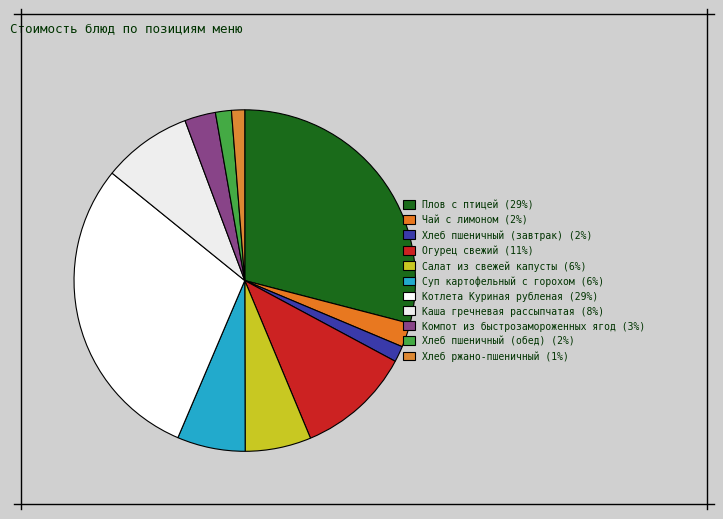

Is Хлеб пшеничный (завтрак) the majority of the pie?

No